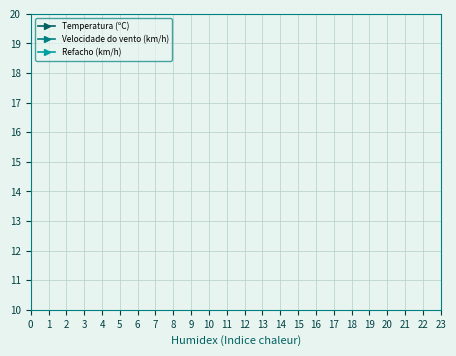

The Refacho (km/h) series shows 32.0 at 0. True or false?

True